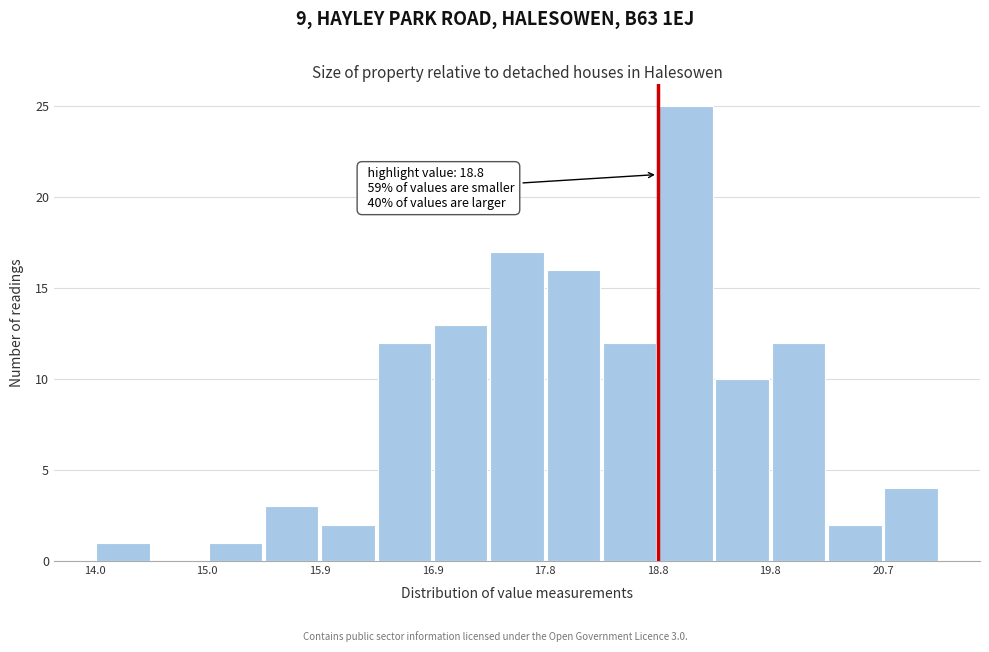

Which range on the x-axis has the tallest bar?

18.80 to 19.28